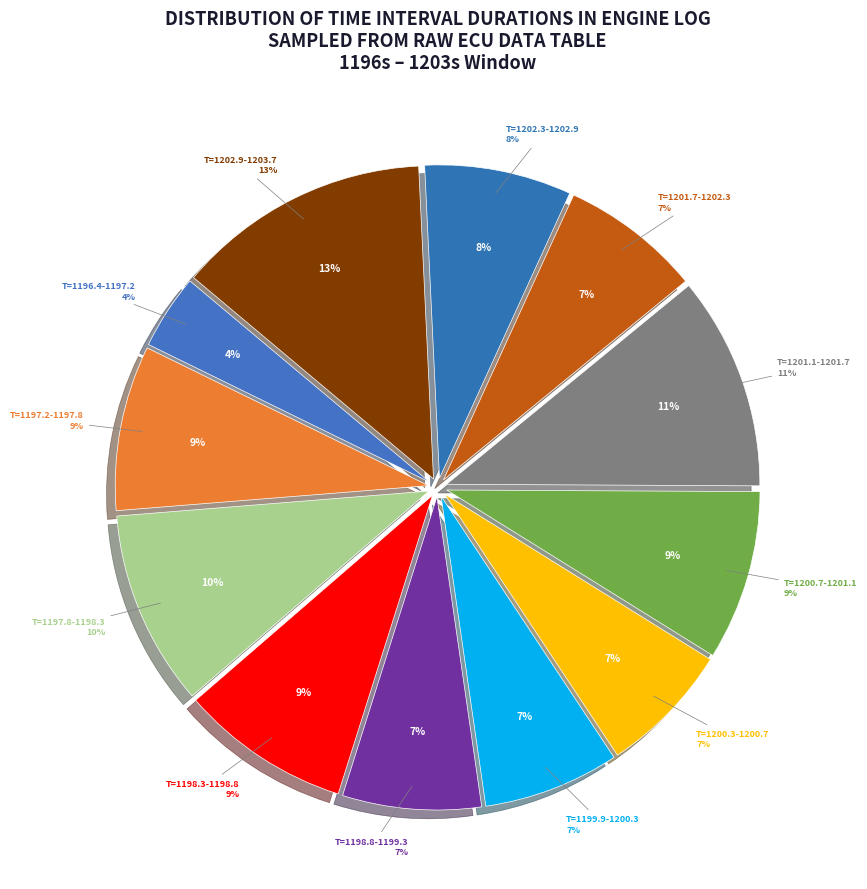

Between 1196.847 and 1197.951, which is larger?

1197.951